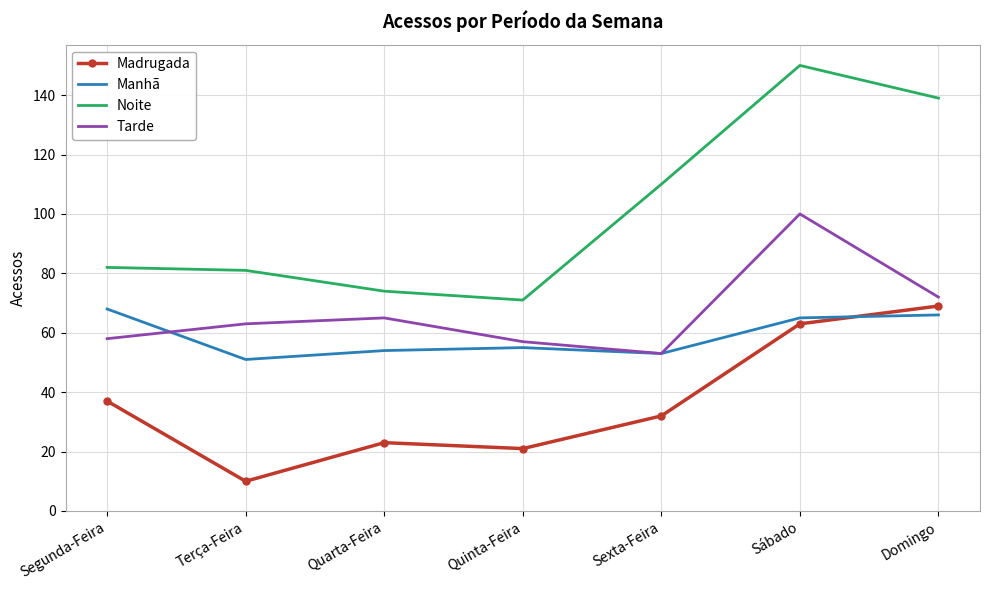

What is the approximate value of Tarde at Domingo, to the nearest 10?

70